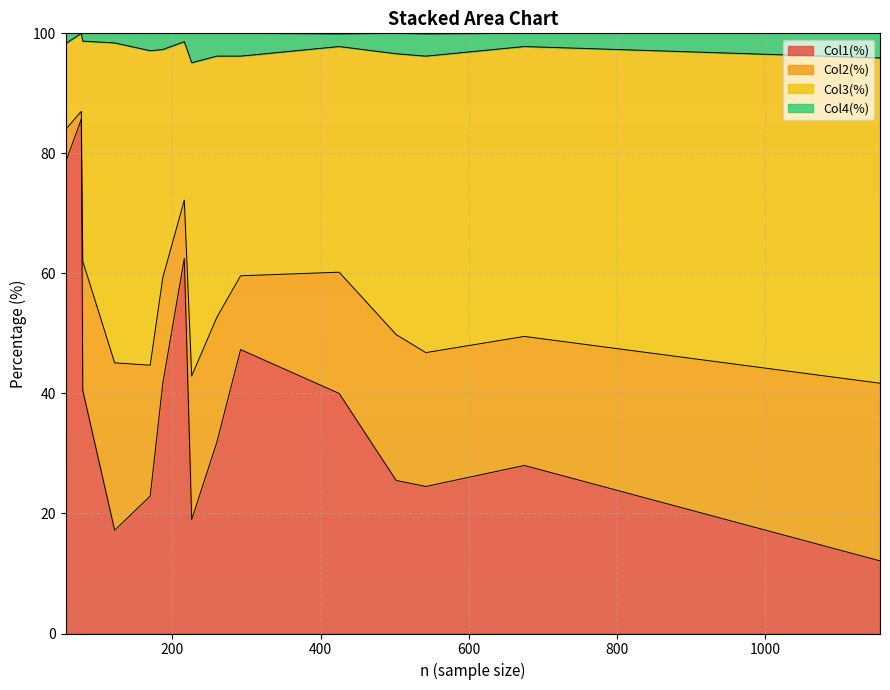

What are all the series names shown in the legend?

Col1(%), Col2(%), Col3(%), Col4(%)